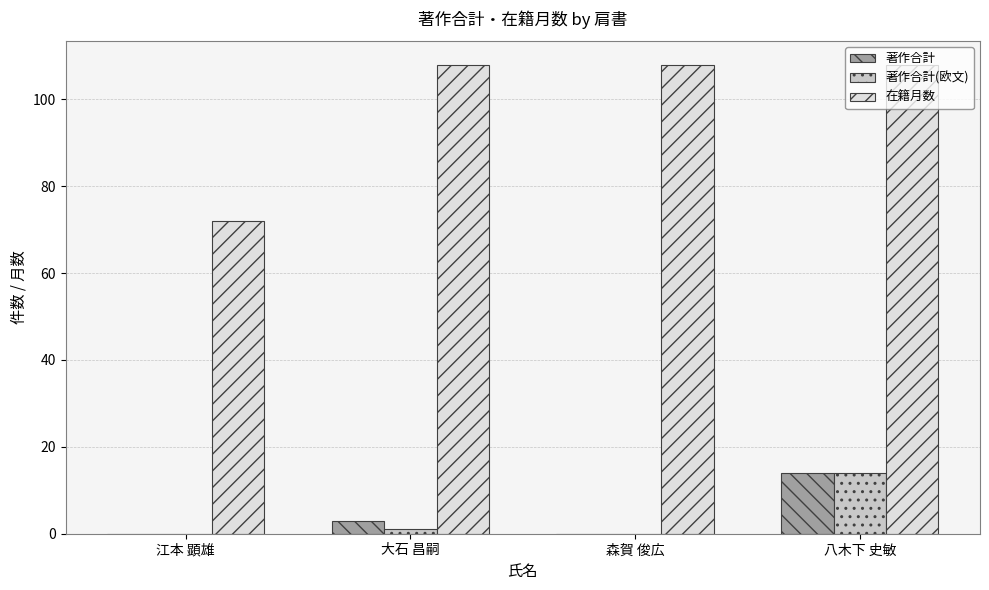

How many data points does each series have?

4